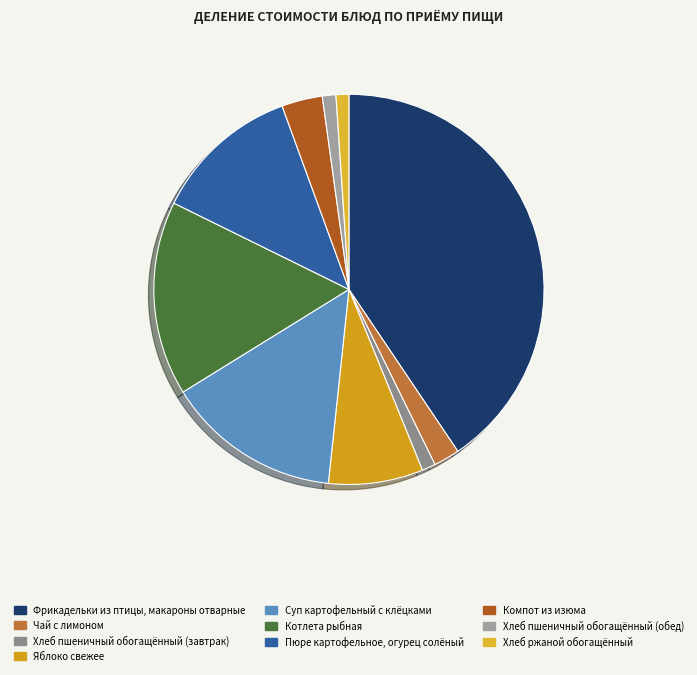

Is the sum of Хлеб ржаной обогащённый and Яблоко свежее greater than half?

No